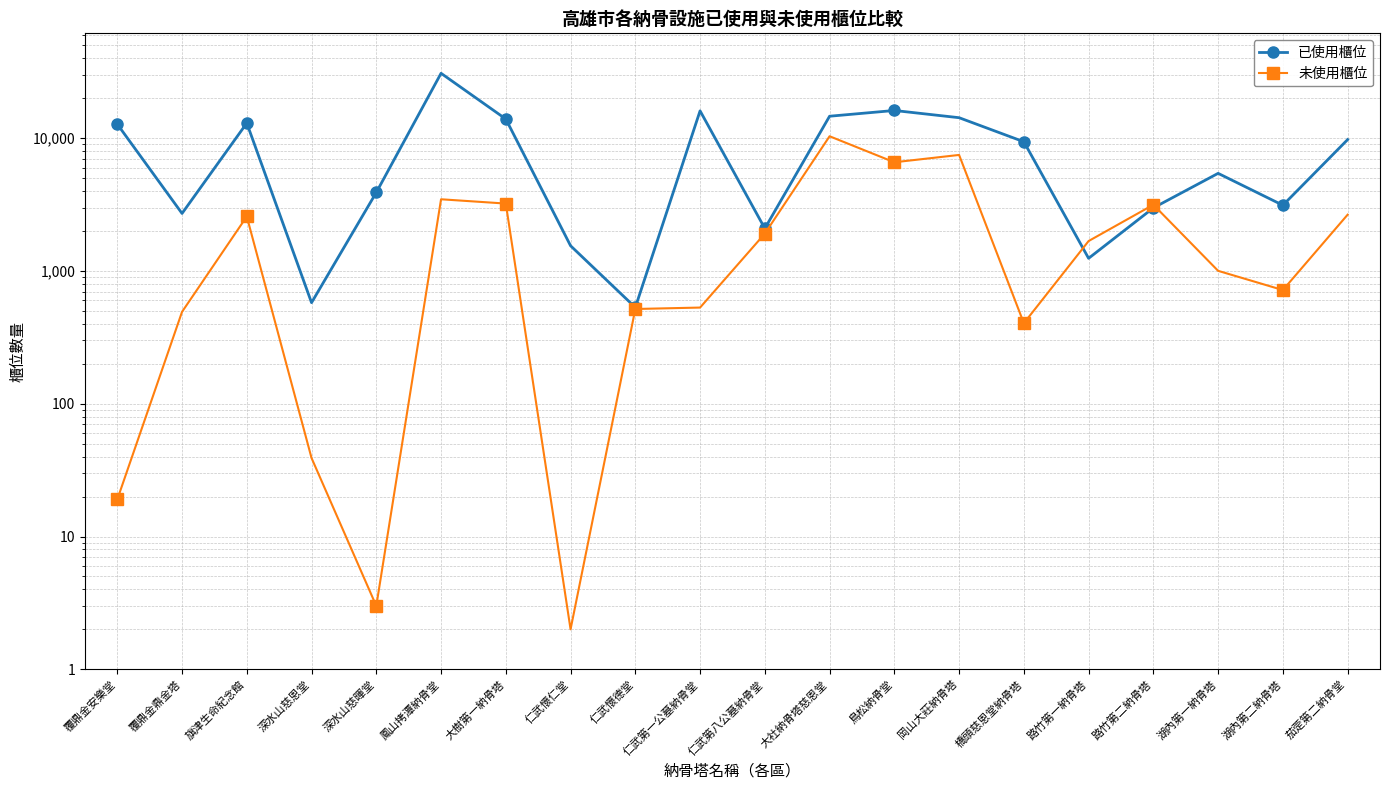

List the labels in order of 未使用櫃位 value, smallest first.

仁武懷仁堂, 深水山慈暉堂, 覆鼎金安樂堂, 深水山慈恩堂, 橋頭慈恩堂納骨塔, 覆鼎金鼎金塔, 仁武懷德堂, 仁武第一公墓納骨堂, 湖內第二納骨塔, 湖內第一納骨塔, 路竹第一納骨塔, 仁武第八公墓納骨堂, 旗津生命紀念館, 茄萣第二納骨堂, 路竹第二納骨塔, 大樹第一納骨塔, 鳳山拷潭納骨堂, 鳥松納骨堂, 岡山大莊納骨塔, 大社納骨塔慈恩堂